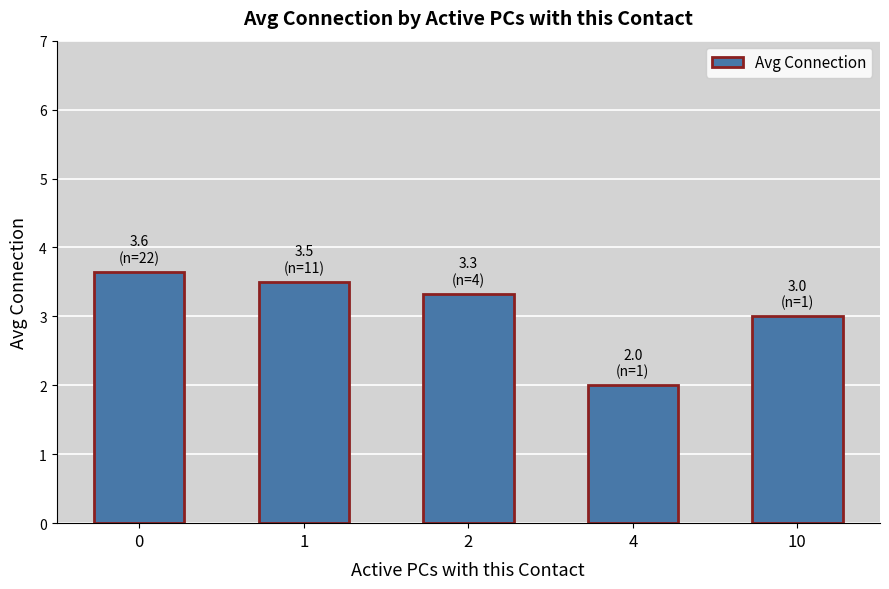

What is the difference between the second highest and minimum values?

1.5